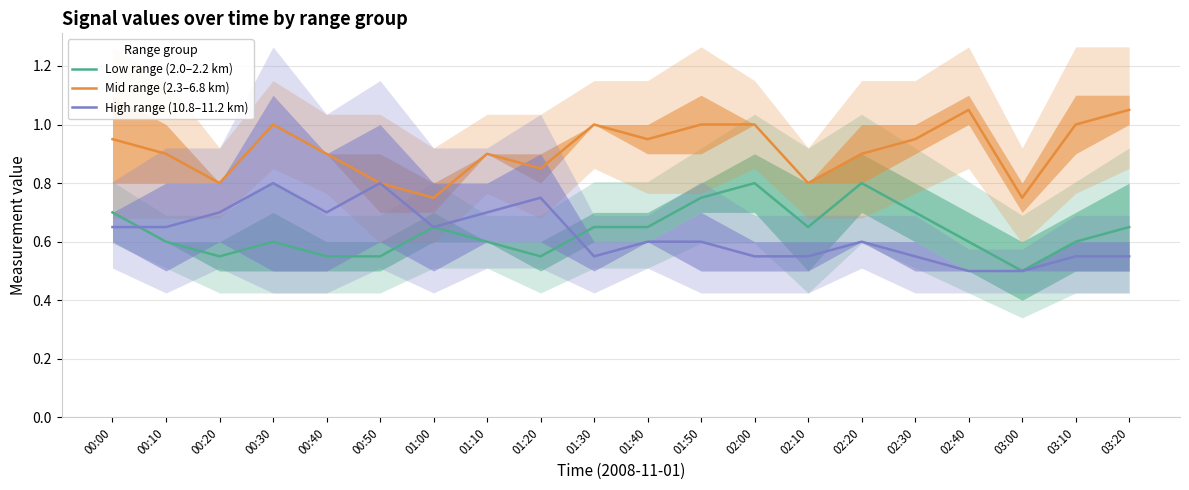

Which series has the largest total across all categories?

Mid range (2.3–6.8 km)